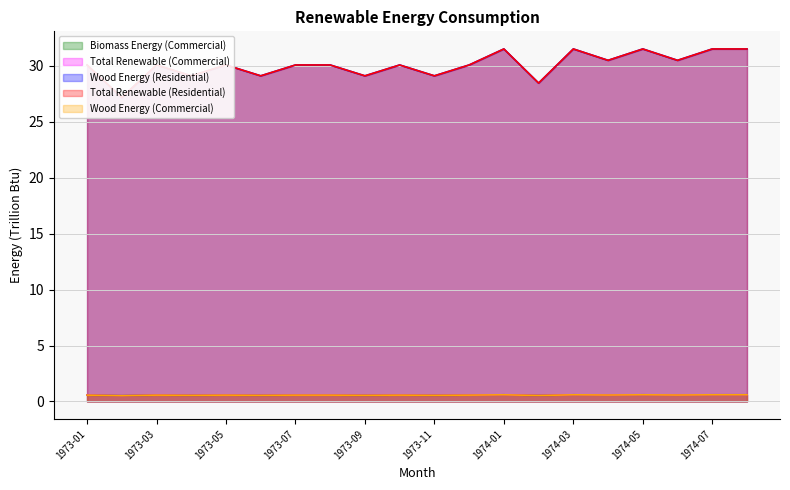

What position from the left is 1973-03?

3